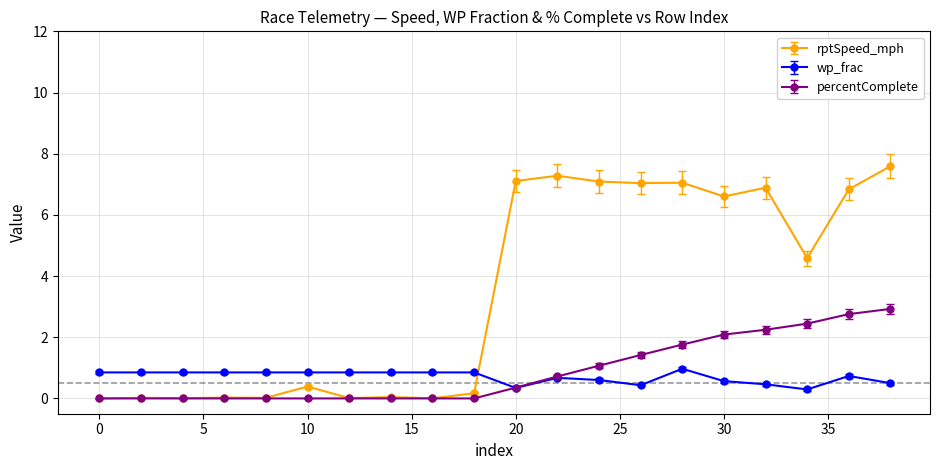

True or false: rptSpeed_mph has more than 2 interior local peaks.

True